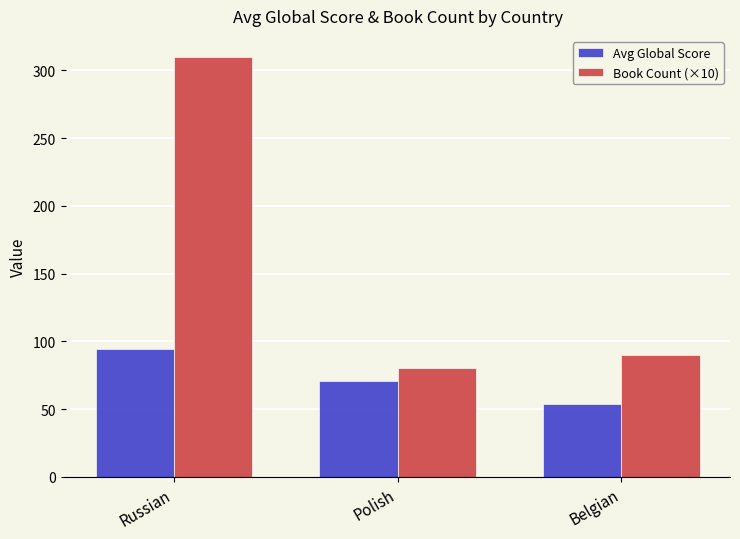

What is the sum of the Book Count (×10) values at Polish and Russian?

390.0